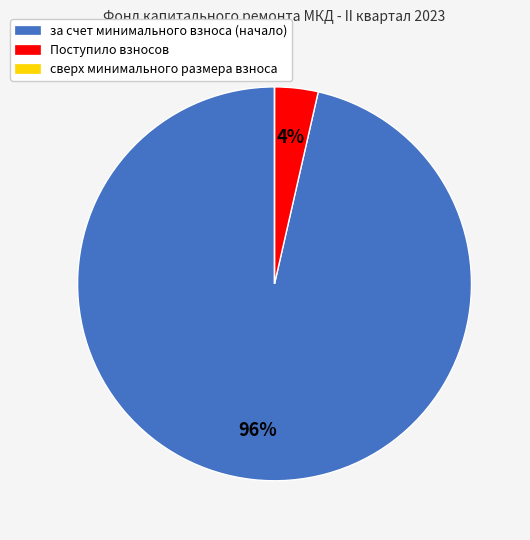

Which slice is the largest?

за счет минимального взноса (начало)